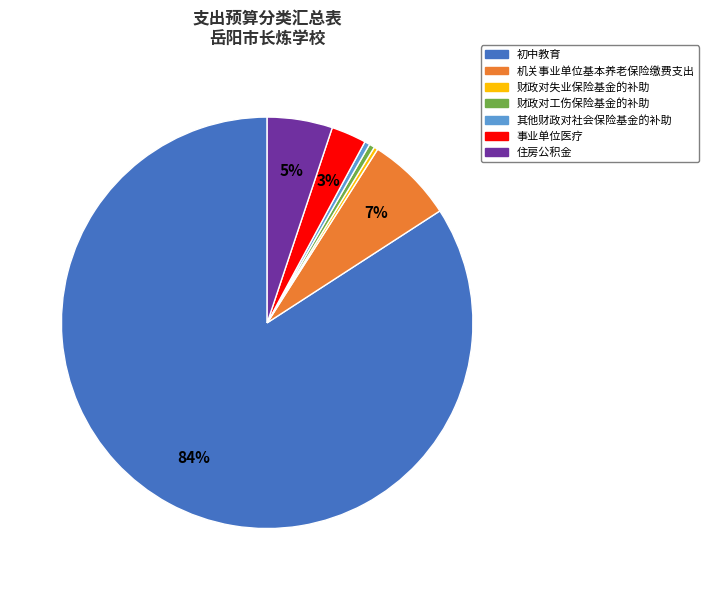

What is the ratio of the value at 事业单位医疗 to the value at 机关事业单位基本养老保险缴费支出?

0.4